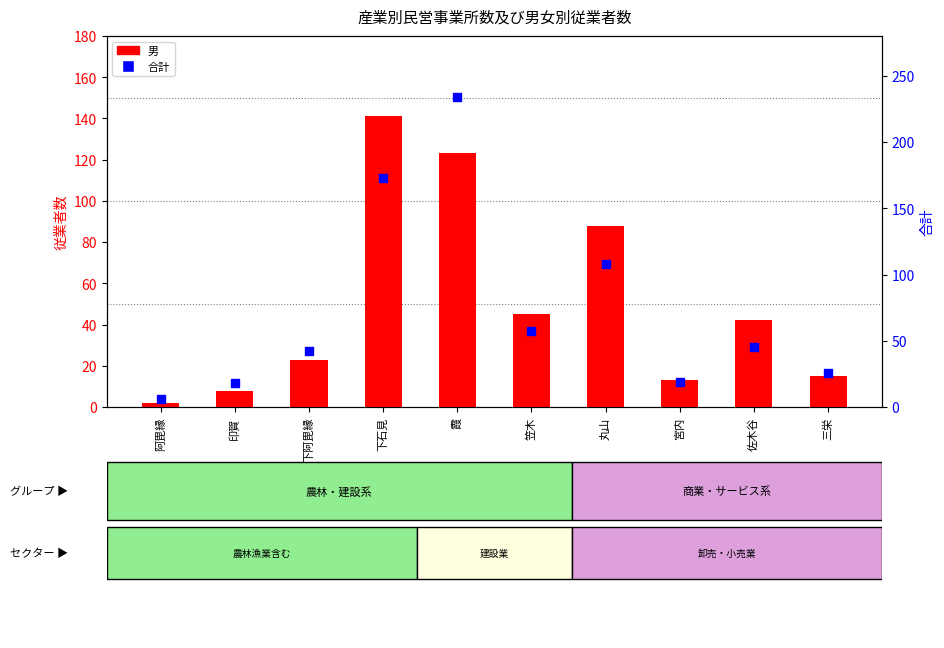

Which series contains the highest Y value?

合計